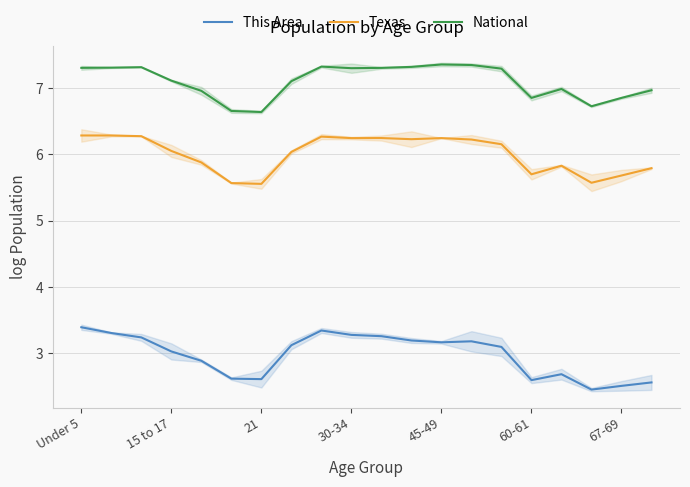

What is the maximum value for Texas?

6.3